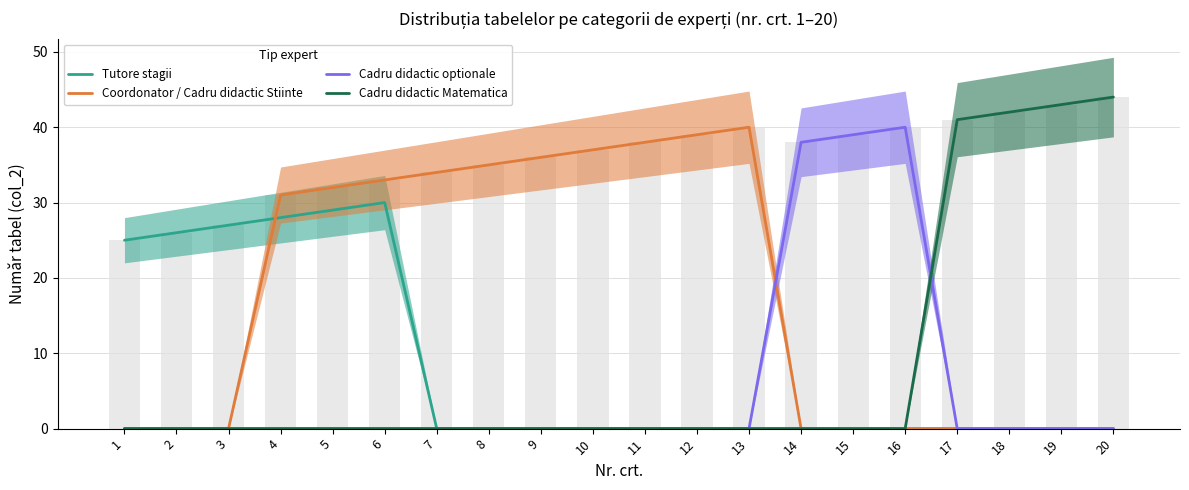

Is it true that Cadru didactic optionale equals 0 at 20?

True